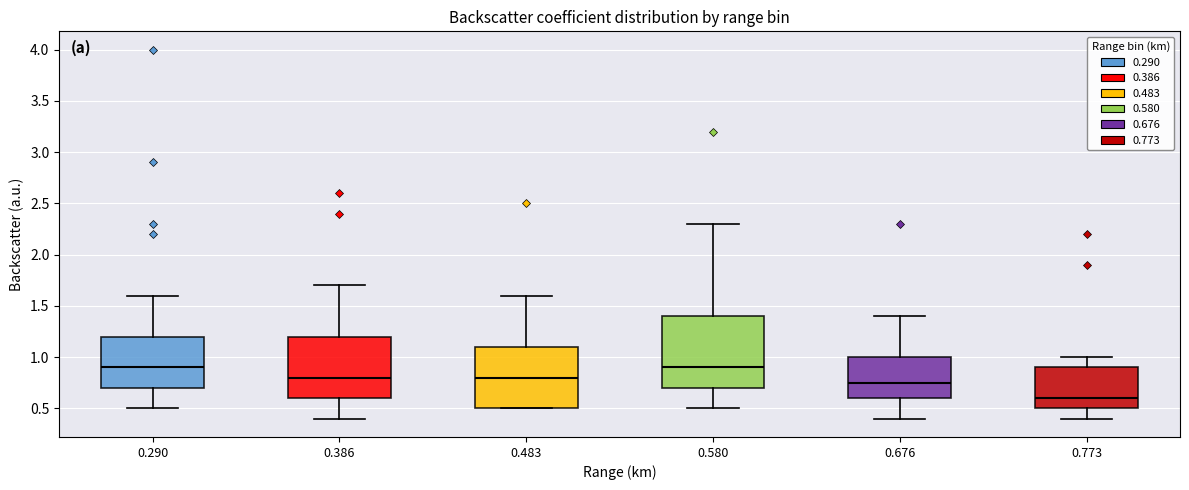

Where does the upper whisker of the box at x = 0.290 end on the y-axis? The values are not printed on the chart, so give them approximately, as read against the axis.

1.60